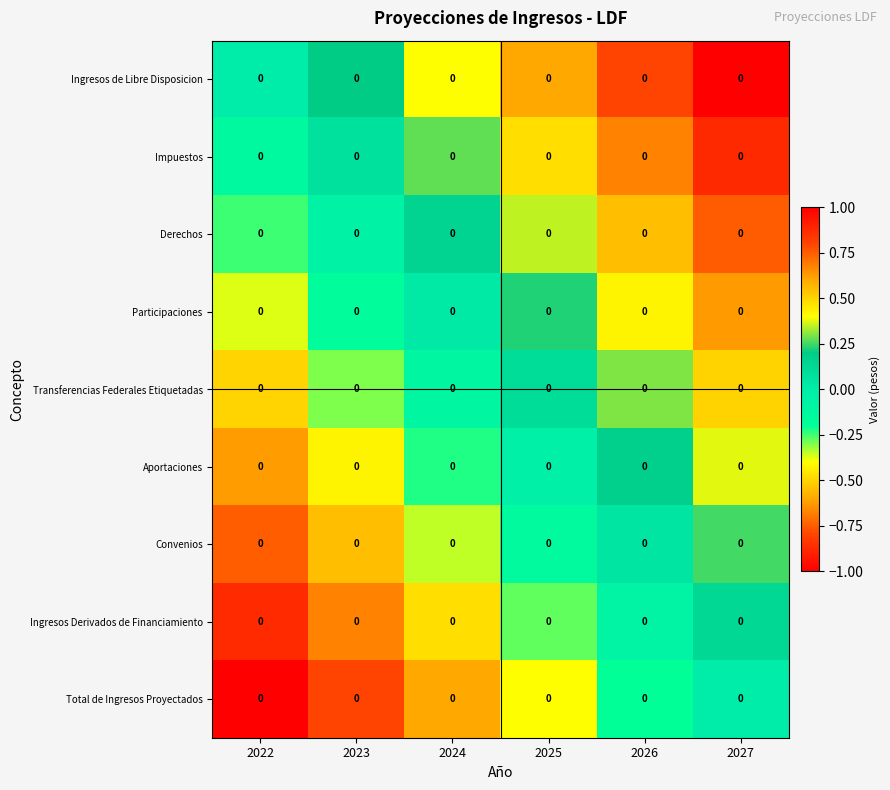

At how many categories does at least one series exceed 0?

5